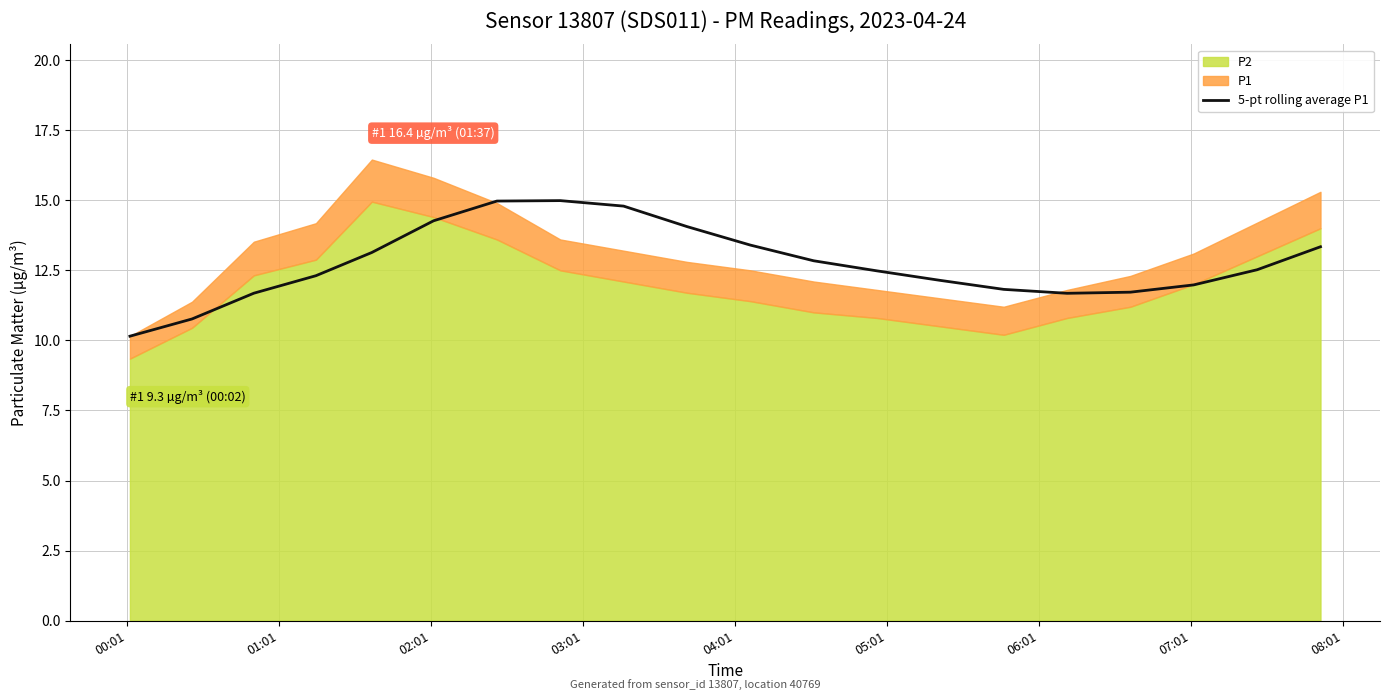

What is the maximum value for 5-pt rolling average P1?

15.0